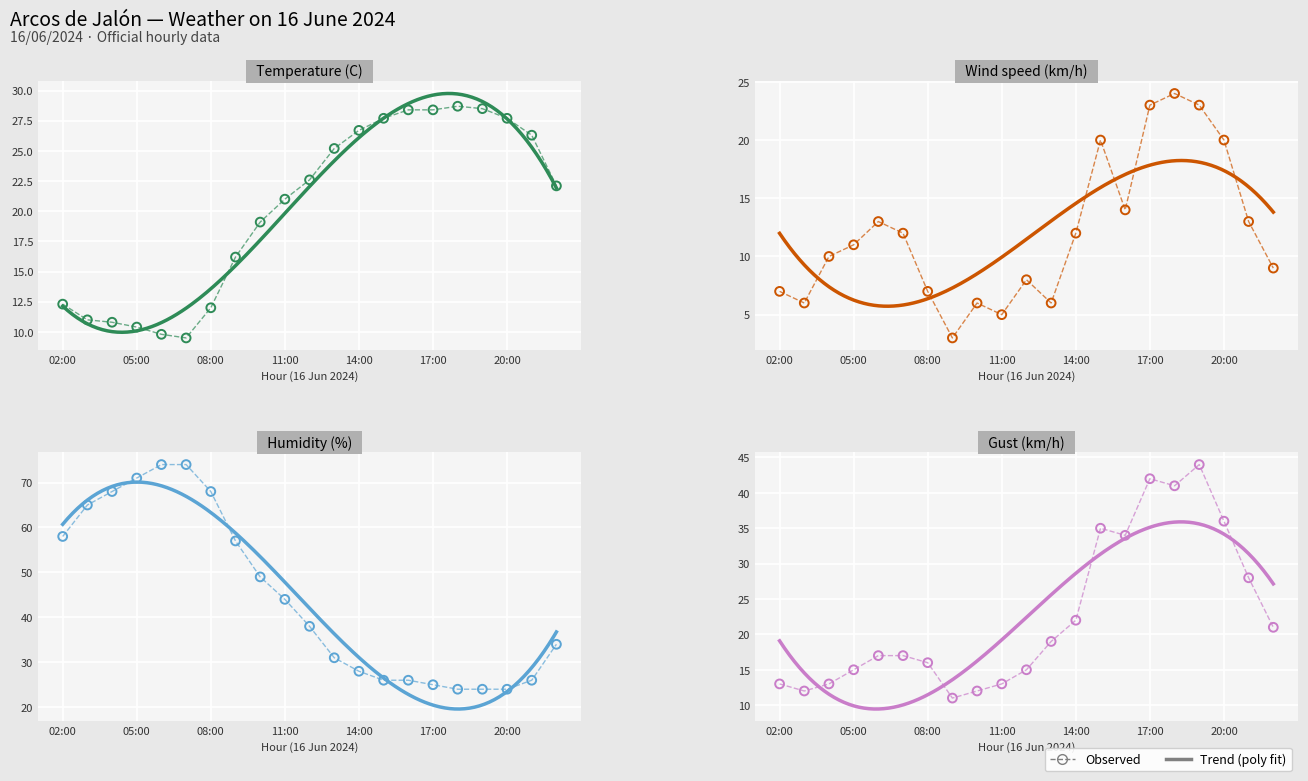

Is the value of Humidity (%) at 18:00 greater than the value of Temperature (C) at 03:00?

Yes